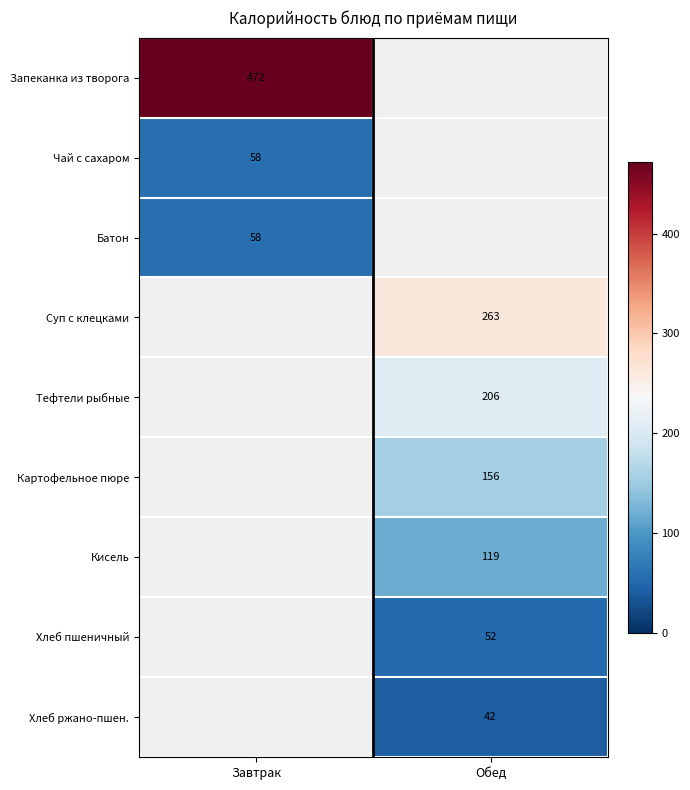

What is the difference between the highest and lowest values at Завтрак?

414.1